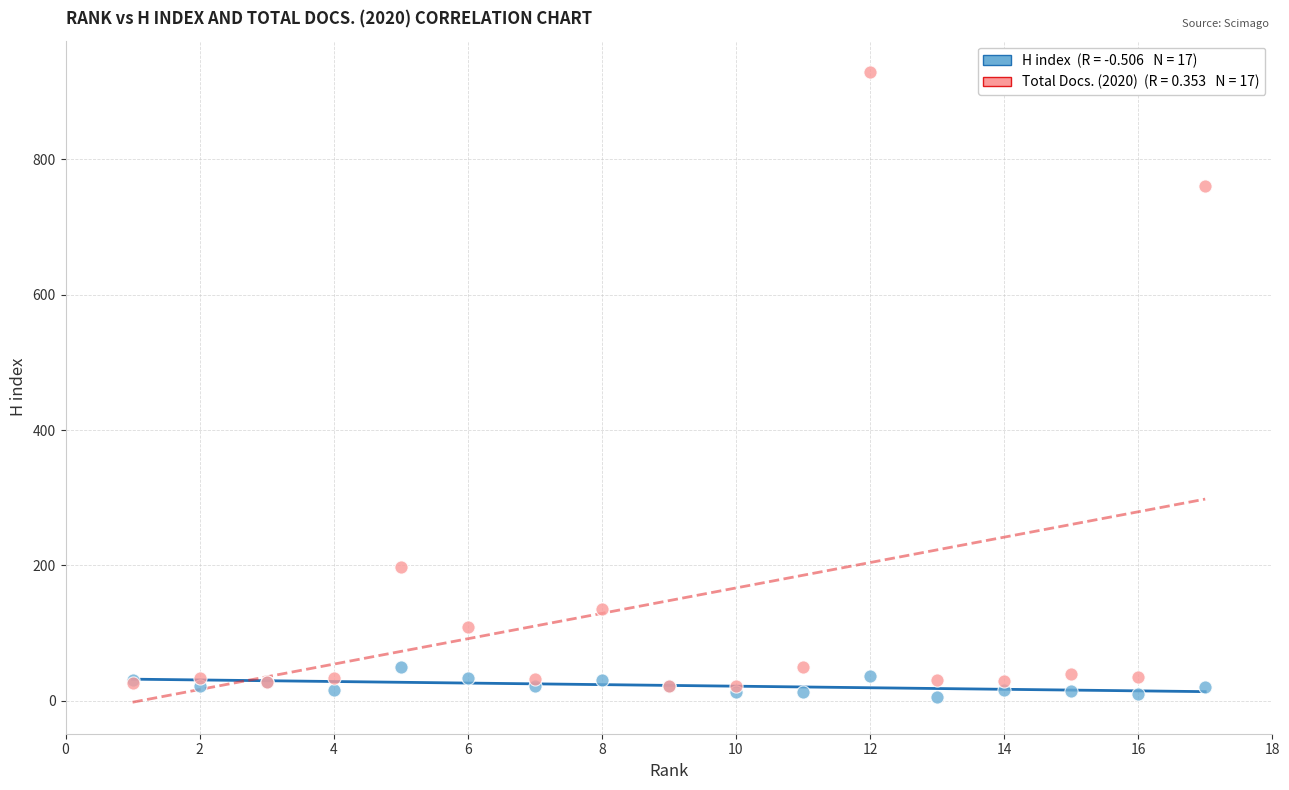

Across all series, what Y value is closest to 467?

198